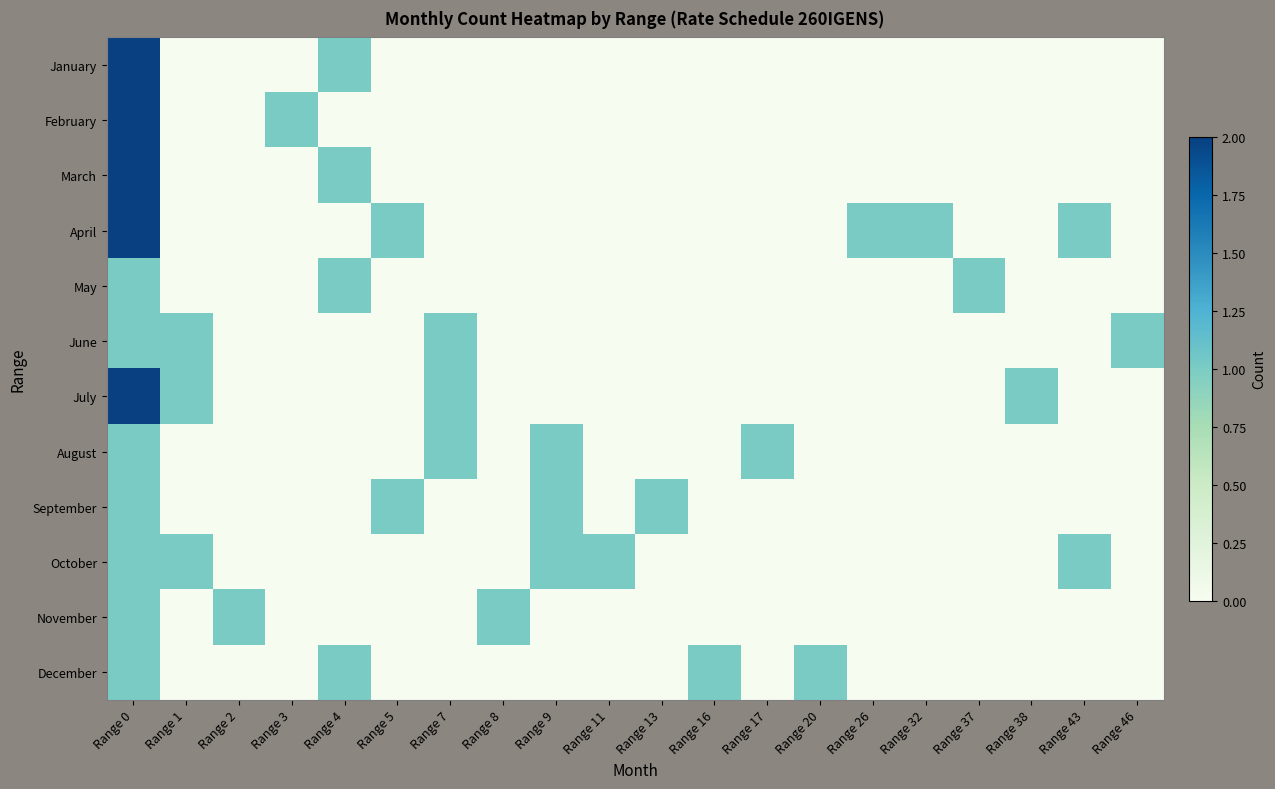

Which series has the largest total across all categories?

April